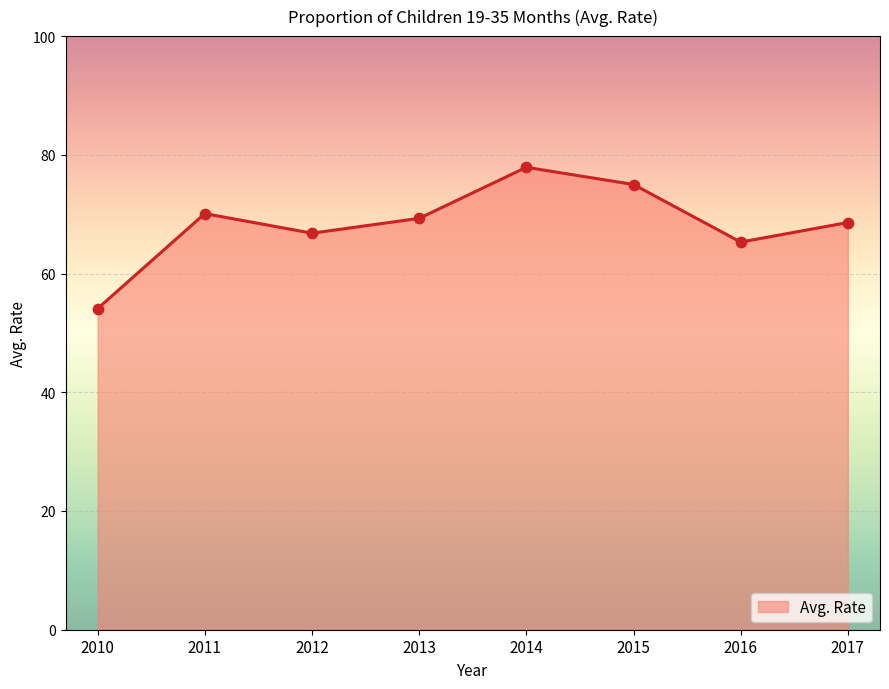

Approximately how many times larger is the value at 2013 compared to 2017?

1.0